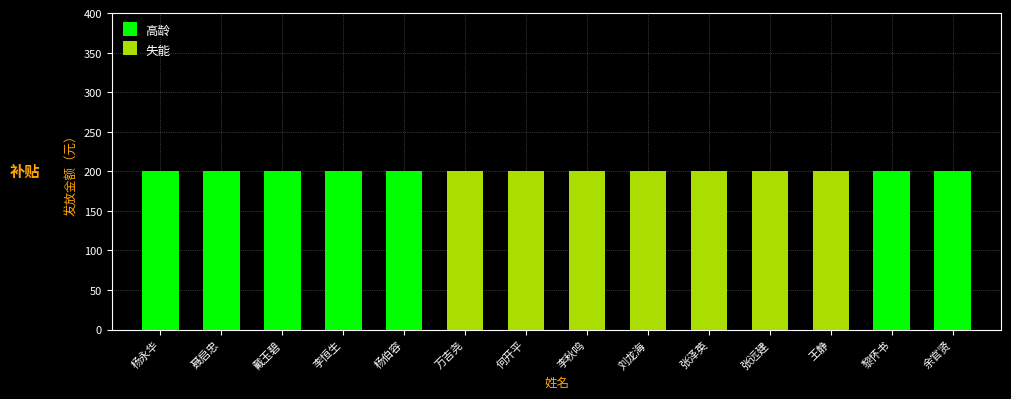

How many positive values does the 高龄 series have?

7